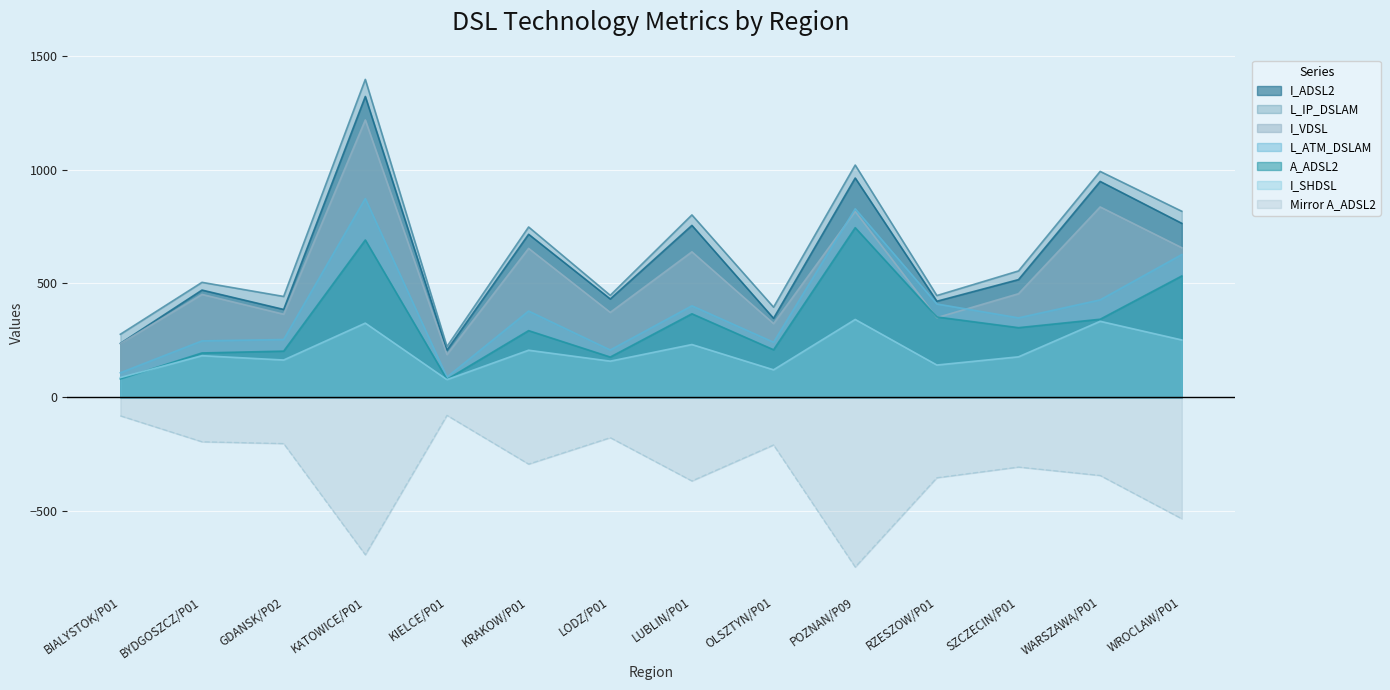

What is the label of the 9th point from the right?

KRAKOW/P01